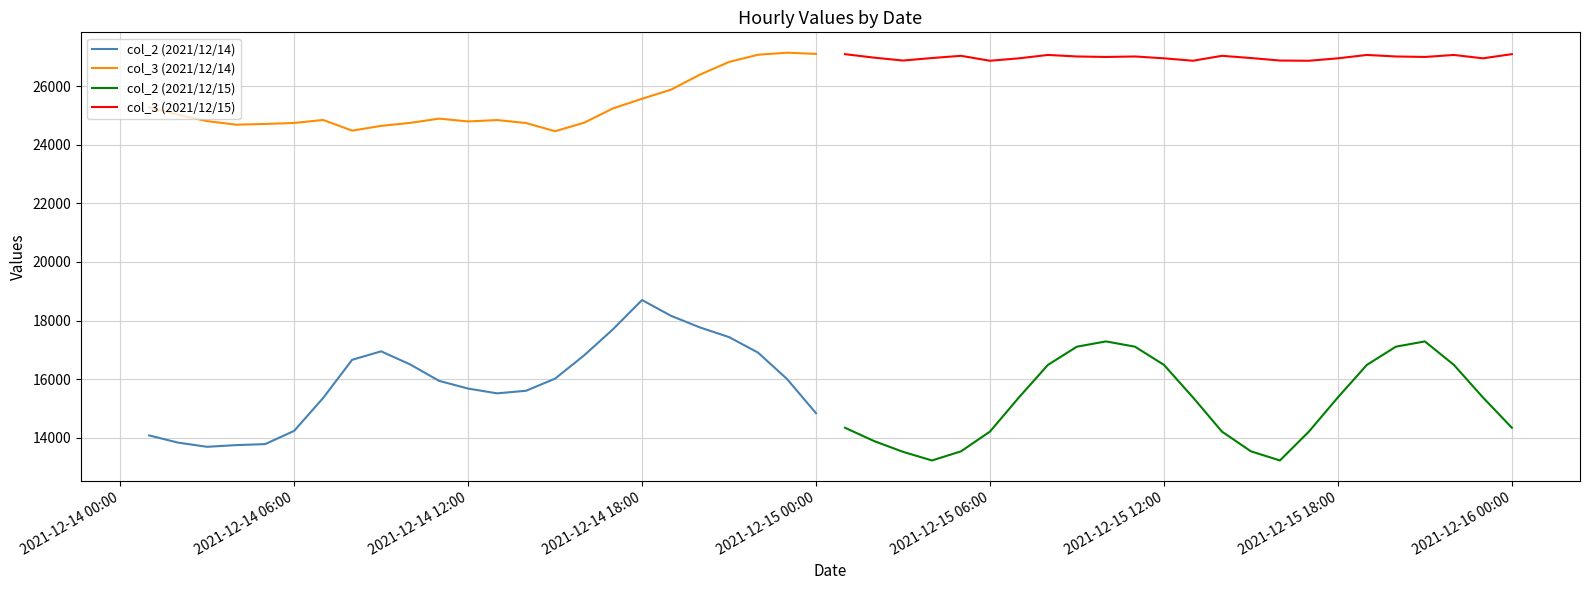

True or false: col_2 (2021/12/14) and col_3 (2021/12/14) intersect in this chart.

False